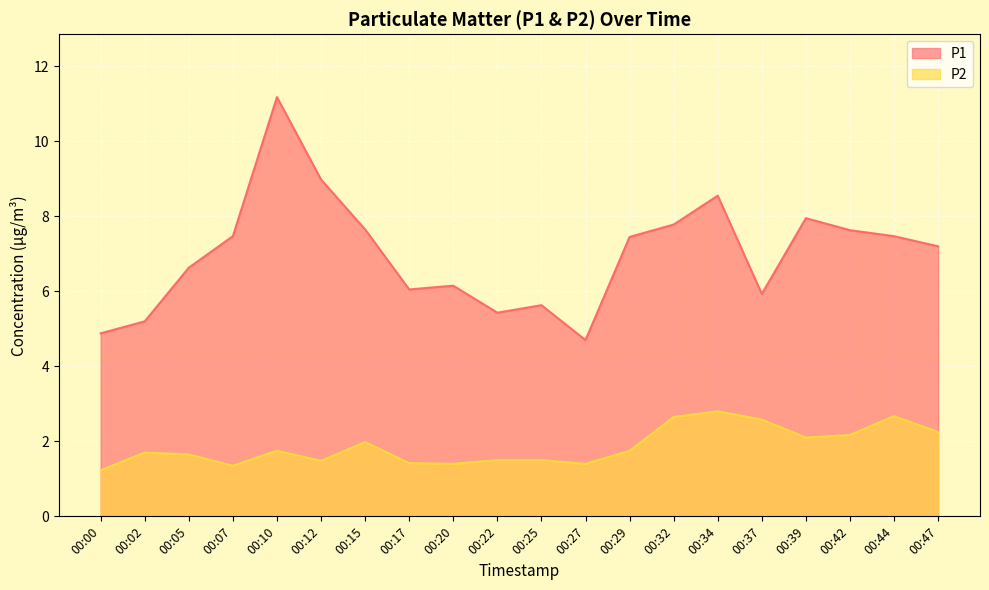

The P1 series shows 3.3 at 00:37. True or false?

False